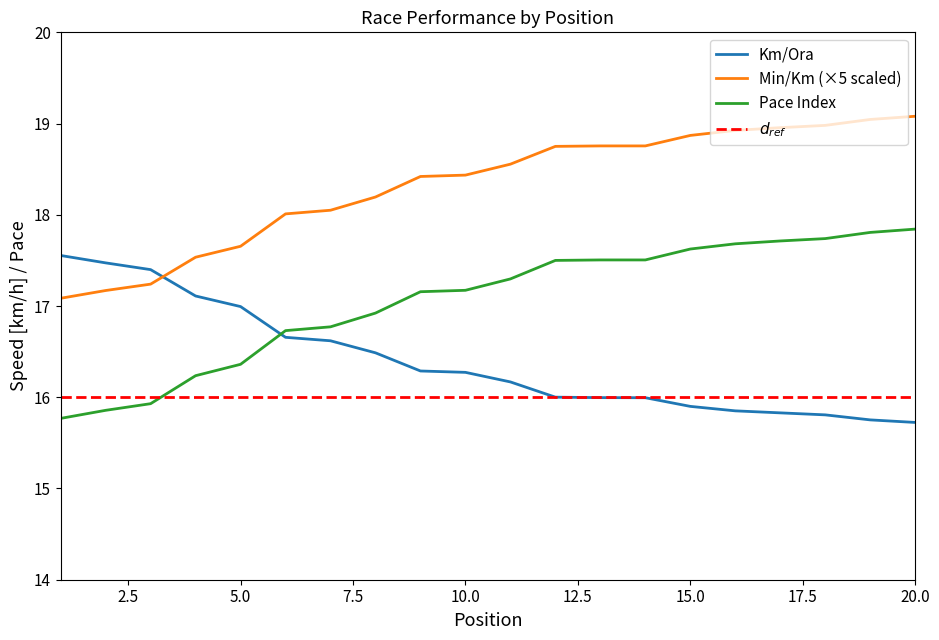

Which series ends up on top after the final intersection of Min/Km (decimal) and Km/Ora?

Min/Km (decimal)